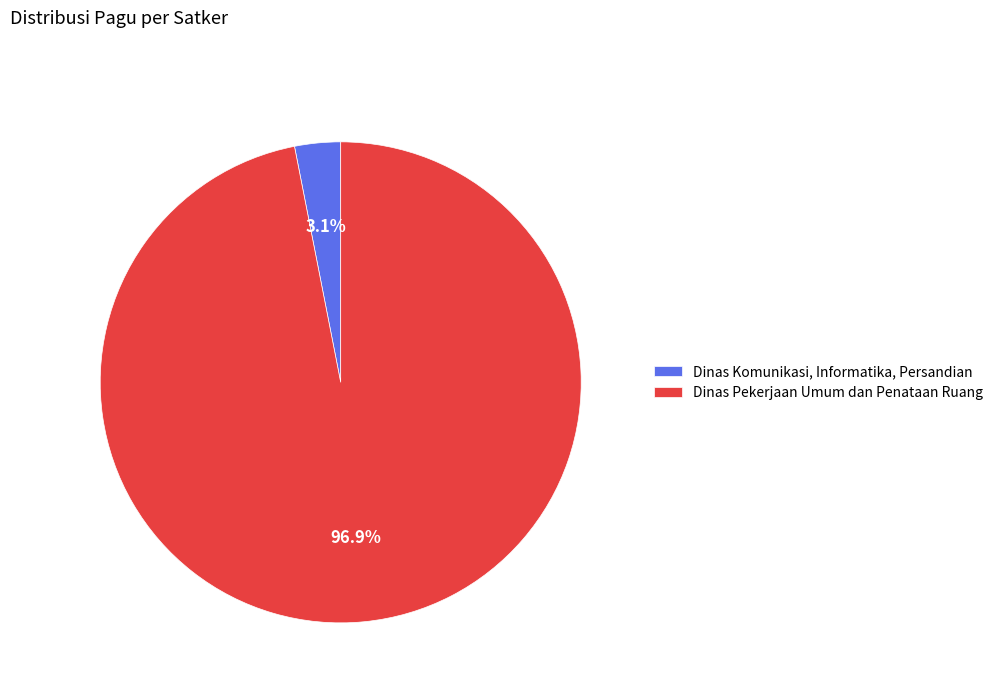

What percentage is NOT represented by Dinas Komunikasi, Informatika, Persandian?

96.9%